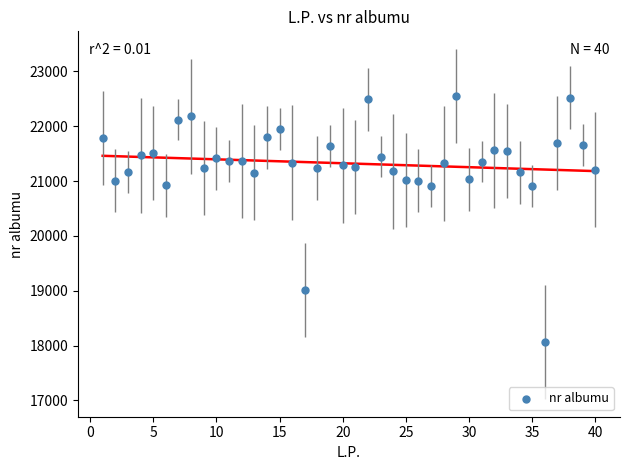

What is the range of X values (max minus min)?

39